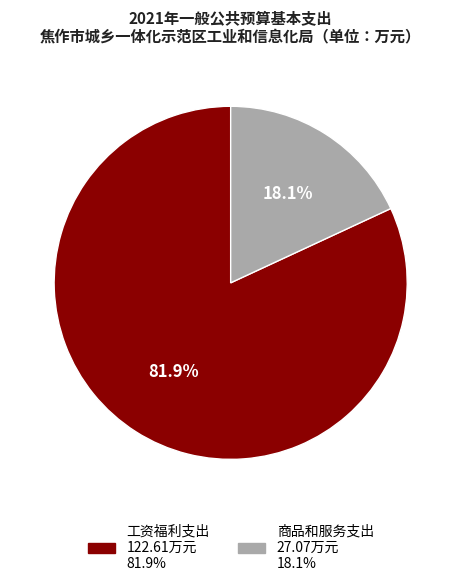

The 工资福利支出 slice represents 91% of the pie. True or false?

False